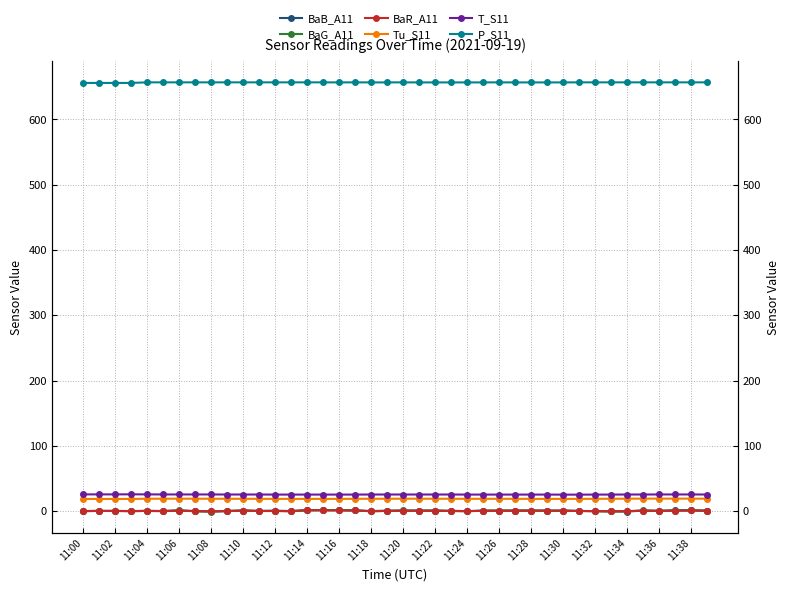

Which series has the largest range (max minus min)?

BaB_A11